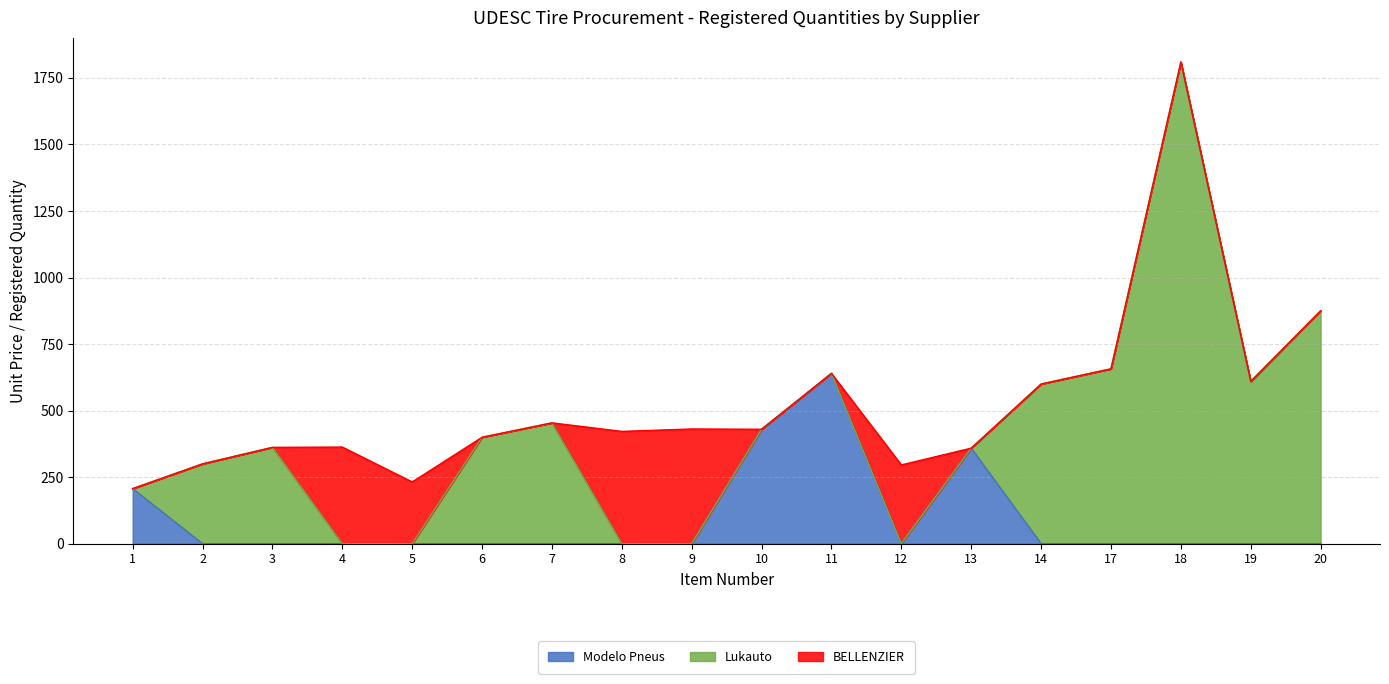

Which series ends up on top after the final intersection of Lukauto and Modelo Pneus?

Lukauto